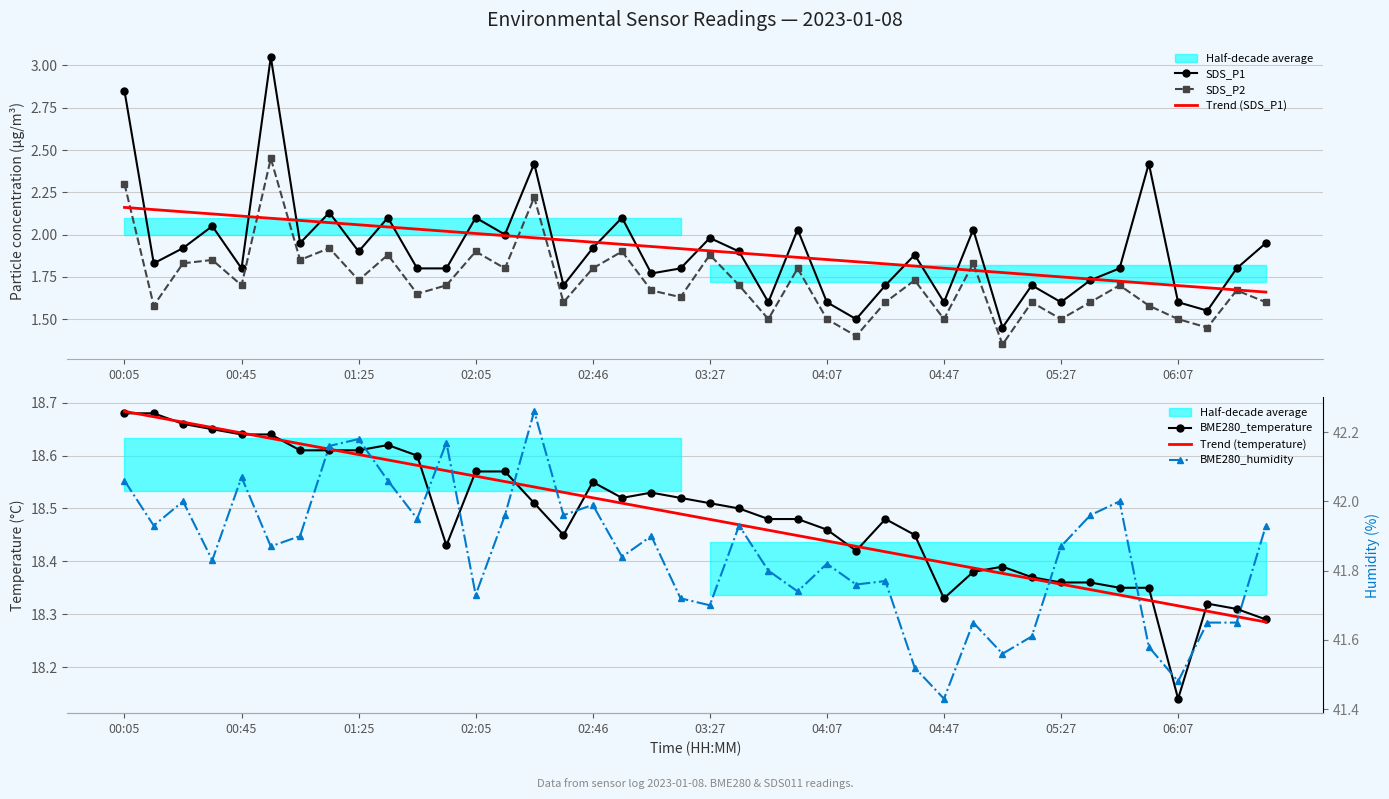

Is it true that Trend (SDS_P1) equals 2.9 at 00:05?

False